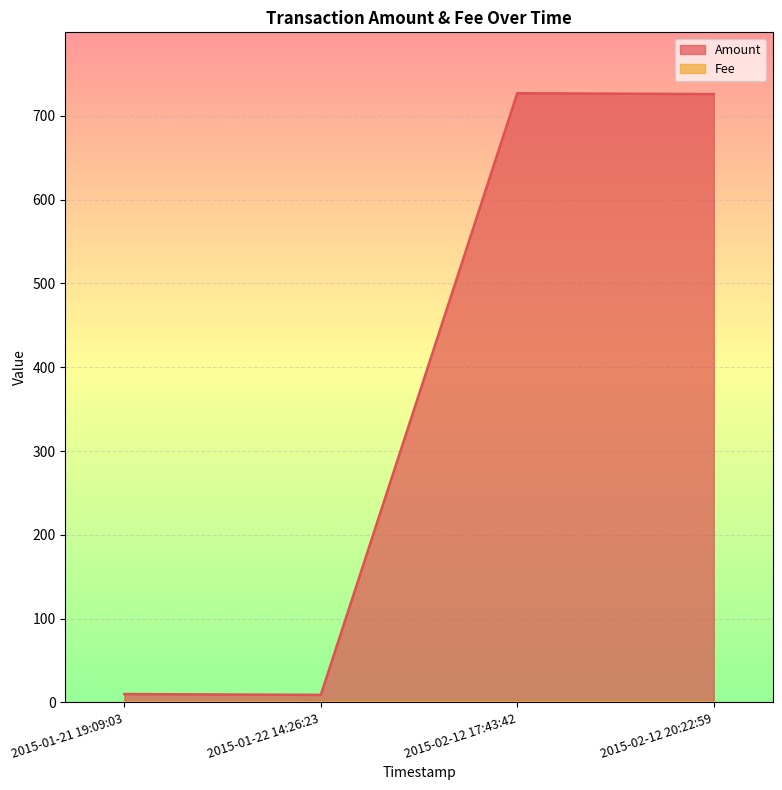

The Amount series shows 251 at 2015-02-12 20:22:59. True or false?

False